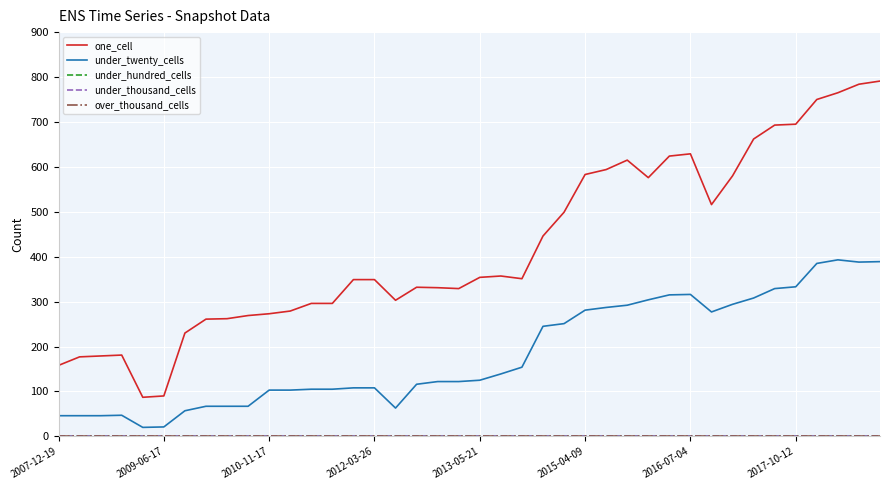

Is this an area chart (filled region under the line)?

No